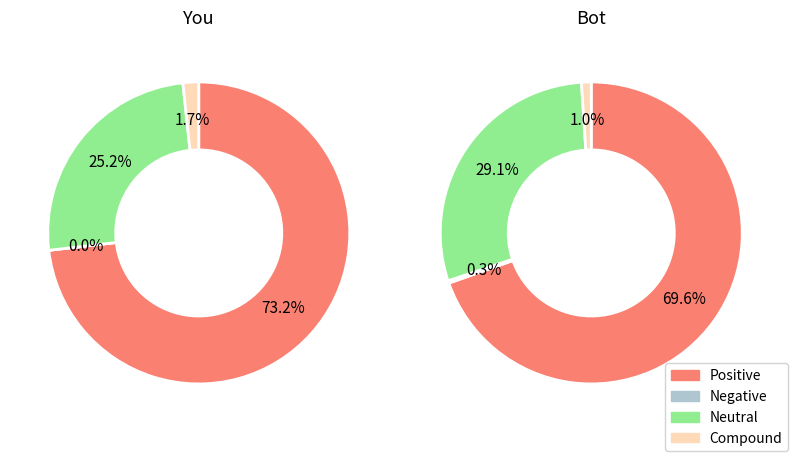

True or false: KPP Legionowo accounts for 16% of the total.

False